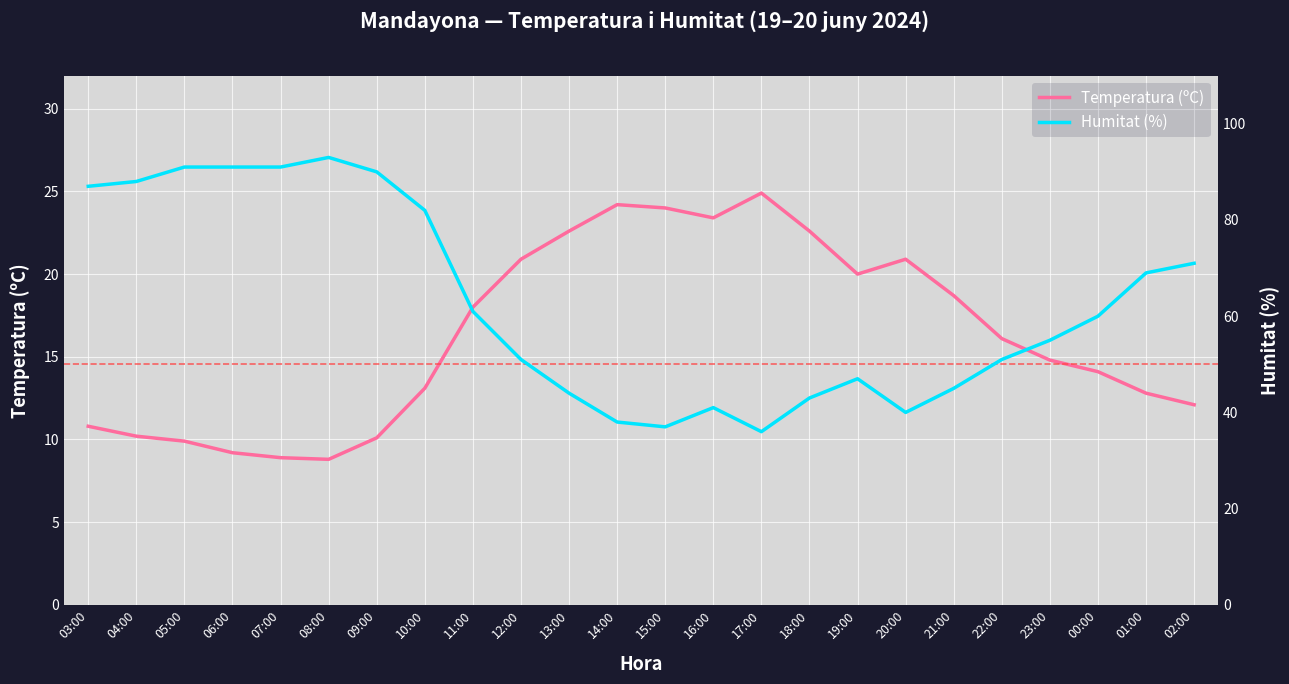

At how many categories does at least one series exceed 19?

24